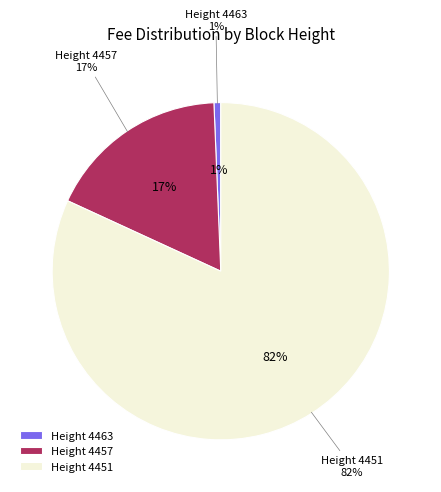

What is the change in value from 4457 to 4451?

+7.3